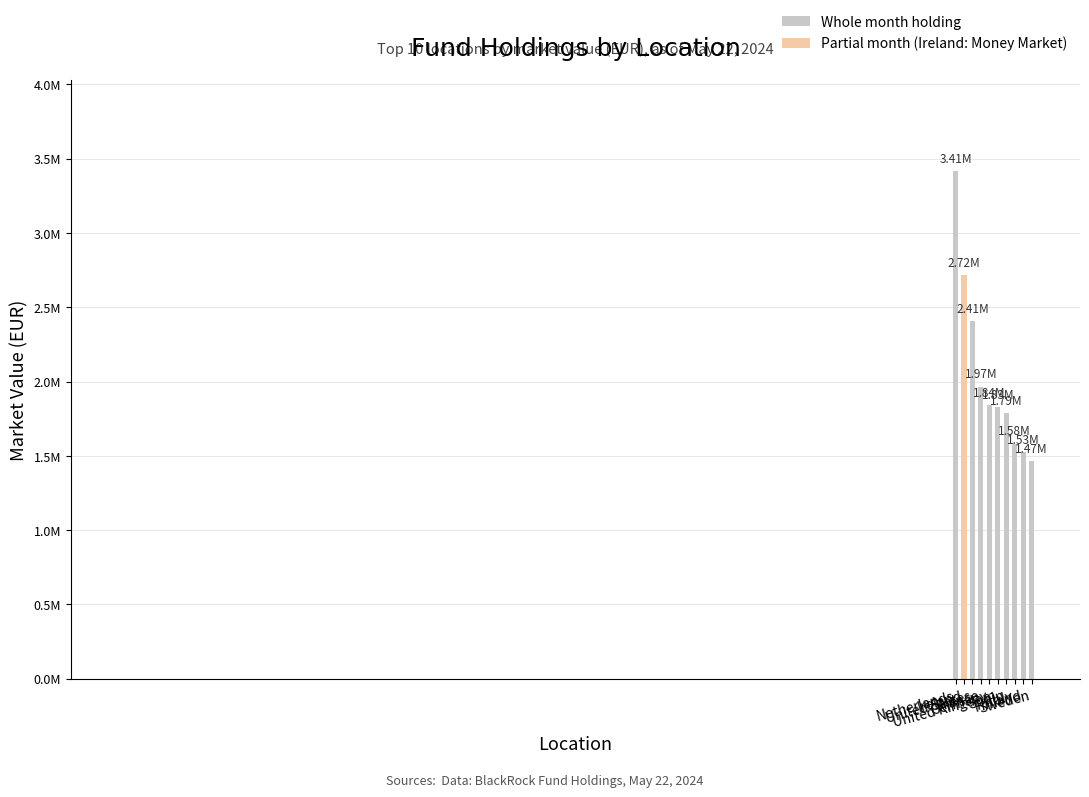

Does the chart contain any negative values?

No